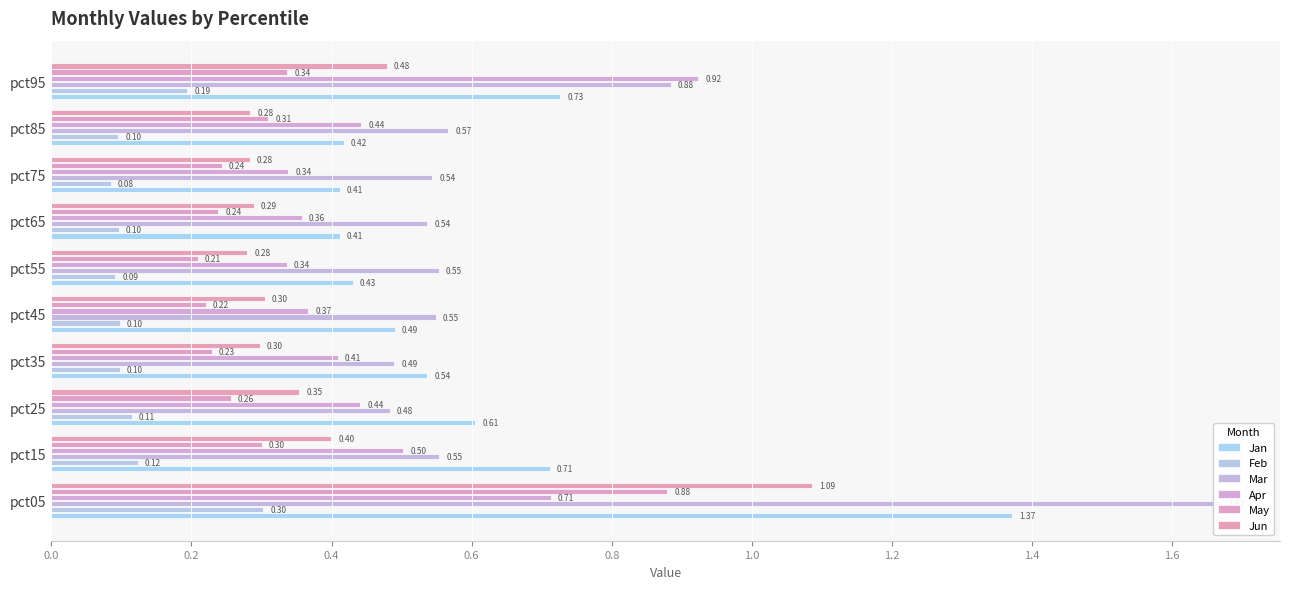

Between pct95 and pct85, which is larger?

pct95